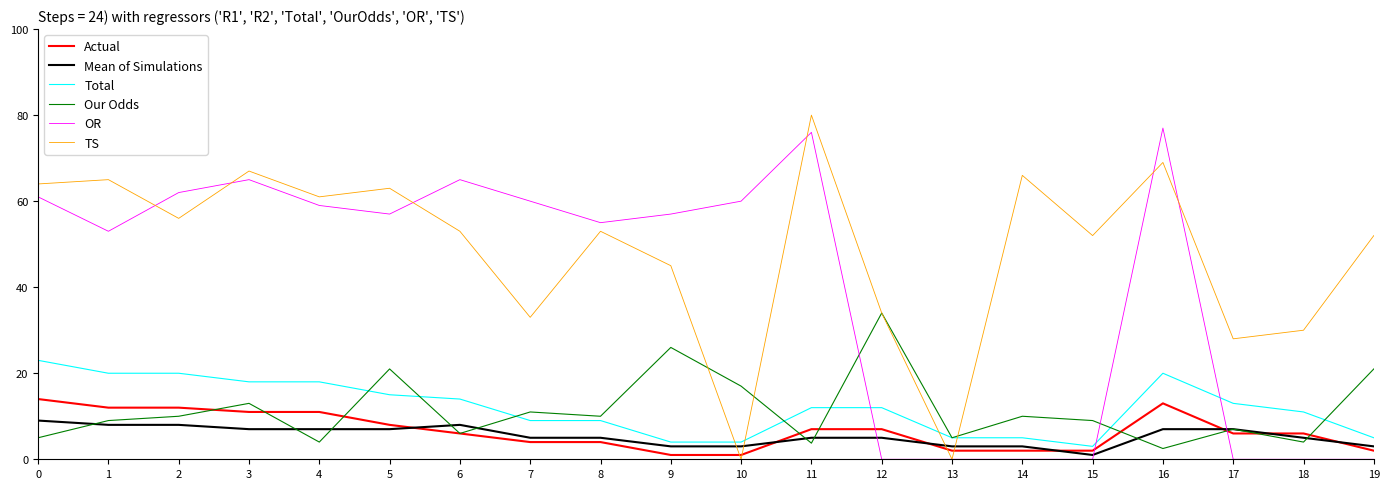

At which label is Our Odds closest to 18?

10